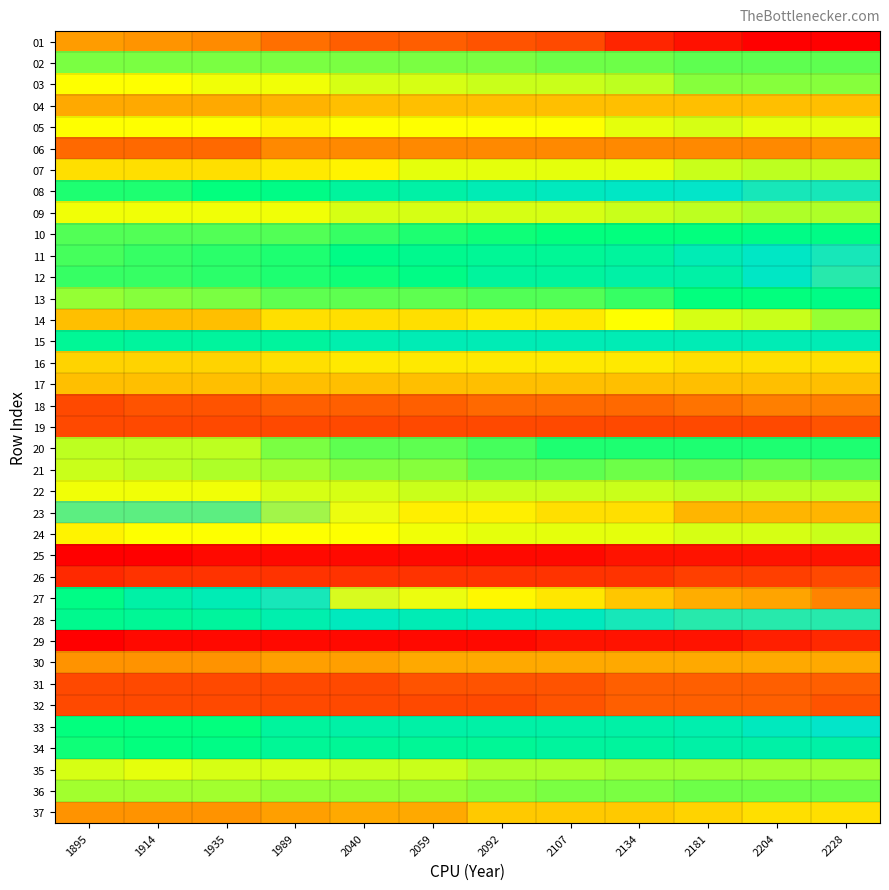

Reading left to right, list all the values displayed in this chart.

01: 1895=91	1914=92	1935=93	1989=96	2040=98	2059=98	2092=99	2107=100	2134=104	2181=106	2204=108	2228=108
02: 1895=46	1914=46	1935=46	1989=46	2040=46	2059=46	2092=46	2107=47	2134=47	2181=48	2204=48	2228=48
03: 1895=36	1914=36	1935=37	1989=37	2040=39	2059=39	2092=40	2107=40	2134=41	2181=45	2204=45	2228=45
04: 1895=28	1914=28	1935=28	1989=29	2040=30	2059=30	2092=30	2107=30	2134=30	2181=30	2204=30	2228=30
05: 1895=36	1914=36	1935=36	1989=35	2040=36	2059=36	2092=36	2107=36	2134=38	2181=39	2204=38	2228=38
06: 1895=22	1914=22	1935=22	1989=25	2040=25	2059=25	2092=25	2107=25	2134=25	2181=25	2204=25	2228=26
07: 1895=33	1914=33	1935=33	1989=34	2040=35	2059=38	2092=38	2107=38	2134=38	2181=40	2204=41	2228=41
08: 1895=53	1914=53	1935=55	1989=56	2040=59	2059=60	2092=62	2107=63	2134=64	2181=65	2204=66	2228=66
09: 1895=37	1914=37	1935=37	1989=37	2040=39	2059=39	2092=39	2107=39	2134=40	2181=41	2204=42	2228=42
10: 1895=49	1914=49	1935=49	1989=49	2040=51	2059=53	2092=54	2107=55	2134=55	2181=55	2204=56	2228=56
11: 1895=50	1914=51	1935=52	1989=53	2040=56	2059=57	2092=58	2107=58	2134=59	2181=62	2204=64	2228=66
12: 1895=51	1914=51	1935=52	1989=53	2040=54	2059=56	2092=59	2107=59	2134=60	2181=60	2204=64	2228=67
13: 1895=44	1914=45	1935=46	1989=48	2040=48	2059=48	2092=49	2107=49	2134=51	2181=55	2204=55	2228=56
14: 1895=30	1914=30	1935=30	1989=33	2040=33	2059=33	2092=34	2107=34	2134=36	2181=39	2204=40	2228=44
15: 1895=58	1914=59	1935=59	1989=59	2040=61	2059=62	2092=62	2107=62	2134=62	2181=62	2204=62	2228=62
16: 1895=32	1914=32	1935=32	1989=33	2040=34	2059=34	2092=34	2107=34	2134=34	2181=33	2204=33	2228=33
17: 1895=30	1914=30	1935=30	1989=30	2040=30	2059=30	2092=30	2107=30	2134=30	2181=30	2204=30	2228=30
18: 1895=19	1914=20	1935=20	1989=21	2040=21	2059=21	2092=22	2107=22	2134=22	2181=23	2204=24	2228=24
19: 1895=19	1914=19	1935=19	1989=19	2040=19	2059=19	2092=19	2107=19	2134=19	2181=19	2204=19	2228=20
20: 1895=41	1914=41	1935=41	1989=46	2040=48	2059=48	2092=50	2107=53	2134=53	2181=53	2204=53	2228=53
21: 1895=40	1914=41	1935=42	1989=43	2040=45	2059=45	2092=48	2107=48	2134=47	2181=48	2204=47	2228=48
22: 1895=37	1914=37	1935=37	1989=39	2040=39	2059=40	2092=40	2107=40	2134=40	2181=41	2204=41	2228=41
23: 1895=70	1914=70	1935=70	1989=74	2040=78	2059=81	2092=81	2107=83	2134=83	2181=88	2204=88	2228=88
24: 1895=35	1914=36	1935=36	1989=36	2040=36	2059=37	2092=38	2107=38	2134=38	2181=39	2204=39	2228=40
25: 1895=12	1914=12	1935=13	1989=13	2040=13	2059=13	2092=13	2107=13	2134=14	2181=14	2204=14	2228=14
26: 1895=16	1914=17	1935=17	1989=17	2040=17	2059=17	2092=17	2107=17	2134=17	2181=18	2204=18	2228=19
27: 1895=56	1914=60	1935=62	1989=66	2040=77	2059=78	2092=80	2107=82	2134=86	2181=89	2204=90	2228=94
28: 1895=57	1914=58	1935=59	1989=61	2040=63	2059=62	2092=63	2107=63	2134=66	2181=67	2204=67	2228=67
29: 1895=12	1914=13	1935=13	1989=13	2040=13	2059=13	2092=13	2107=14	2134=14	2181=14	2204=15	2228=16
30: 1895=26	1914=26	1935=26	1989=27	2040=27	2059=28	2092=28	2107=28	2134=28	2181=28	2204=28	2228=28
31: 1895=19	1914=19	1935=19	1989=19	2040=19	2059=20	2092=20	2107=20	2134=21	2181=21	2204=21	2228=21
32: 1895=19	1914=19	1935=19	1989=19	2040=19	2059=19	2092=19	2107=20	2134=21	2181=21	2204=21	2228=20
33: 1895=55	1914=55	1935=55	1989=59	2040=60	2059=60	2092=60	2107=60	2134=60	2181=61	2204=63	2228=65
34: 1895=54	1914=55	1935=56	1989=58	2040=58	2059=58	2092=58	2107=59	2134=59	2181=60	2204=60	2228=60
35: 1895=39	1914=38	1935=39	1989=39	2040=40	2059=40	2092=42	2107=42	2134=43	2181=43	2204=43	2228=43
36: 1895=43	1914=43	1935=43	1989=44	2040=44	2059=44	2092=45	2107=46	2134=46	2181=47	2204=47	2228=47
37: 1895=26	1914=26	1935=26	1989=27	2040=28	2059=28	2092=31	2107=31	2134=31	2181=32	2204=33	2228=33